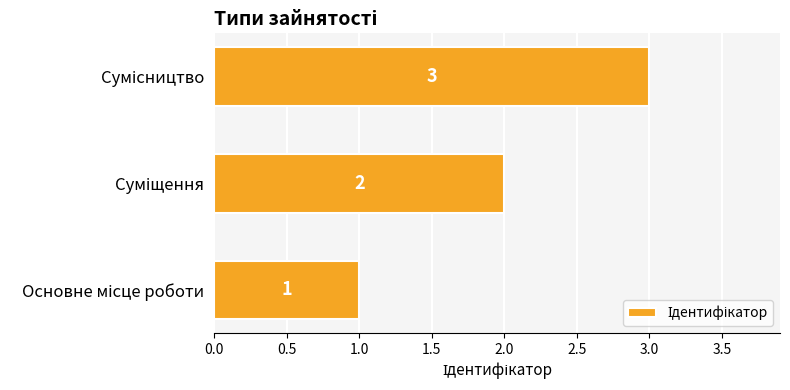

Count the values in the range 1 to 3.

3